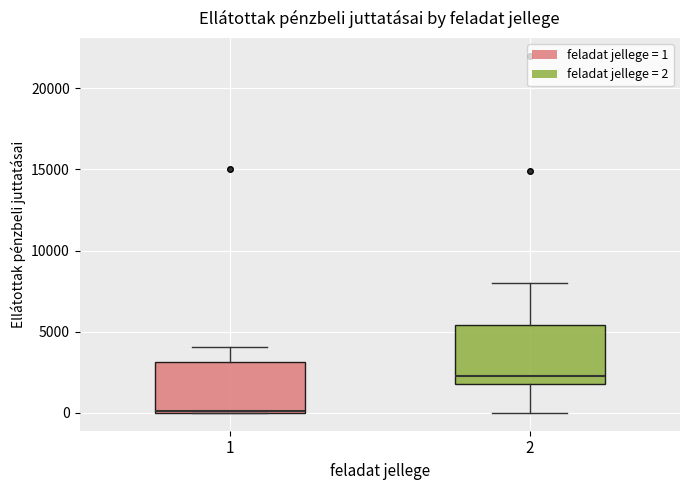

Which box's median line is the lowest?

1